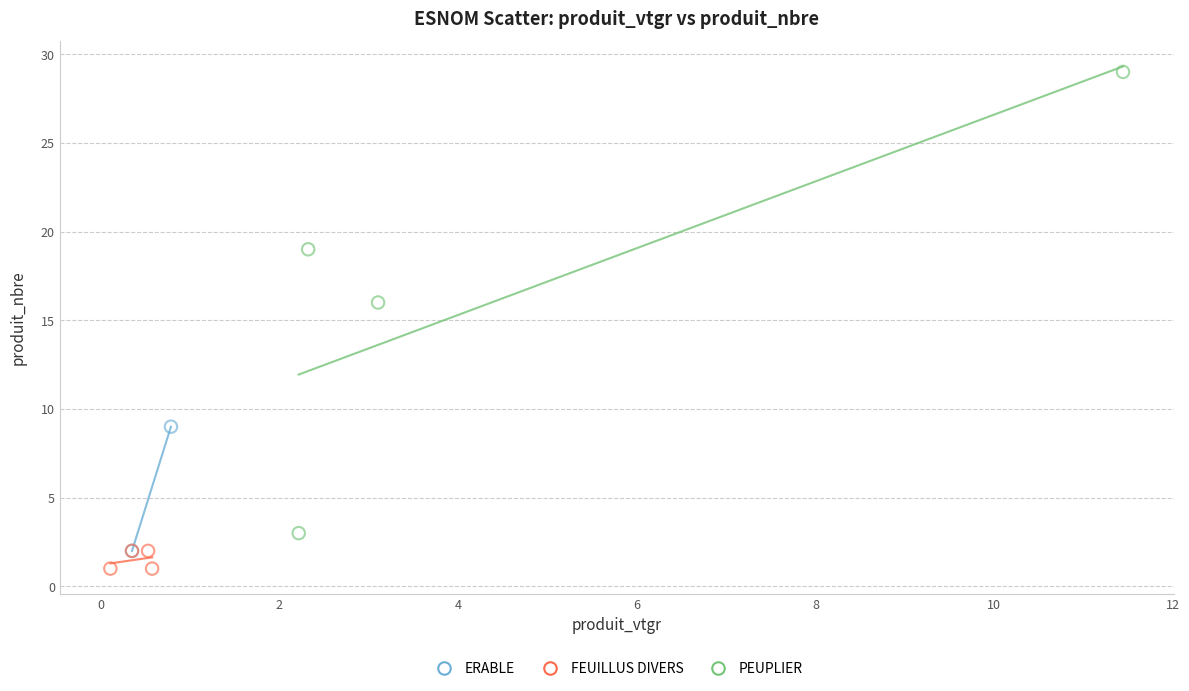

What are all the series names shown in the legend?

ERABLE, FEUILLUS DIVERS, PEUPLIER